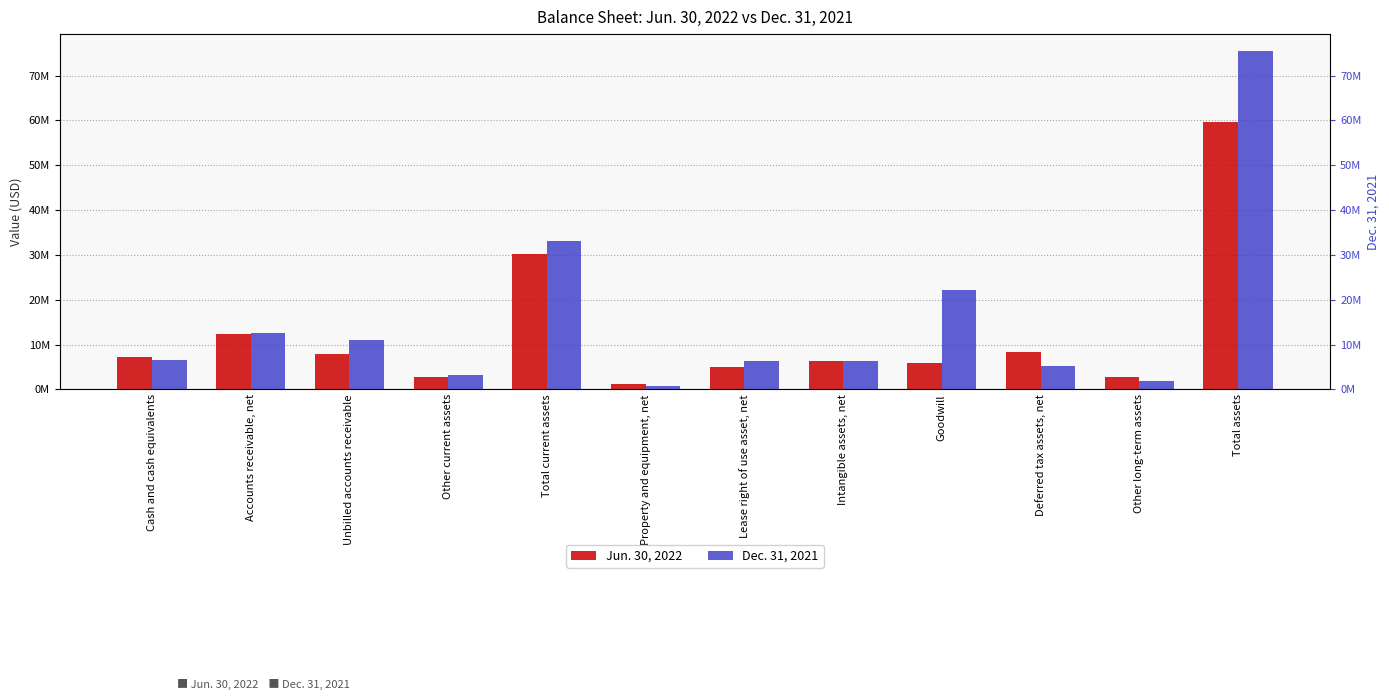

Does the chart contain any negative values?

No